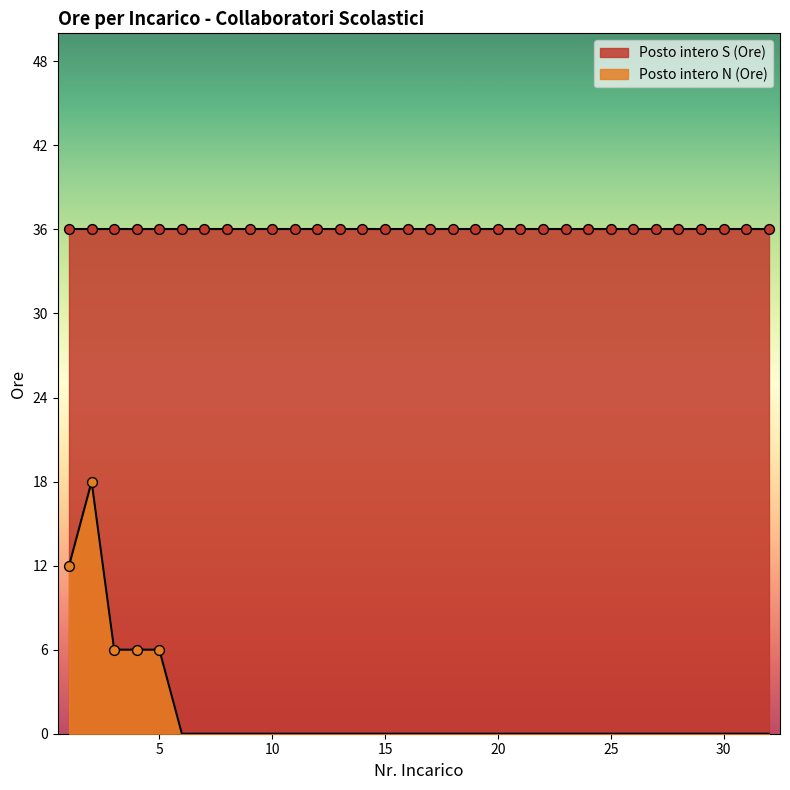

Which has a higher value, 17 or 9?

17